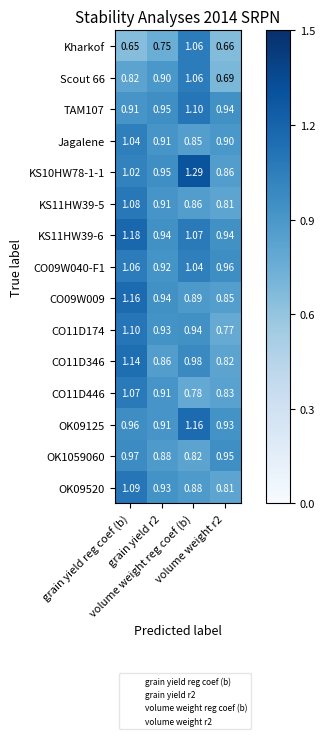

At which category is the sum across all series the highest?

grain yield reg coef (b)